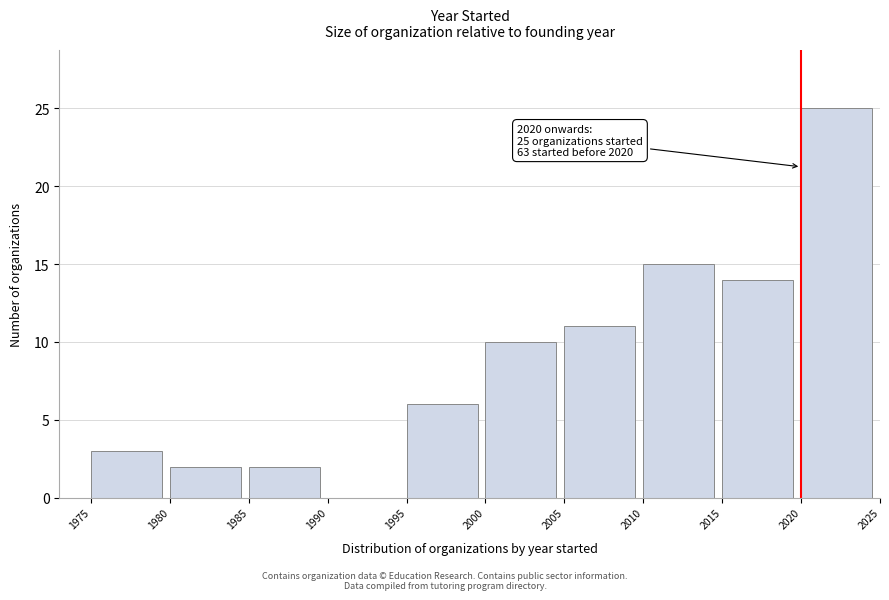

Which range on the x-axis has the tallest bar?

2020 to 2025